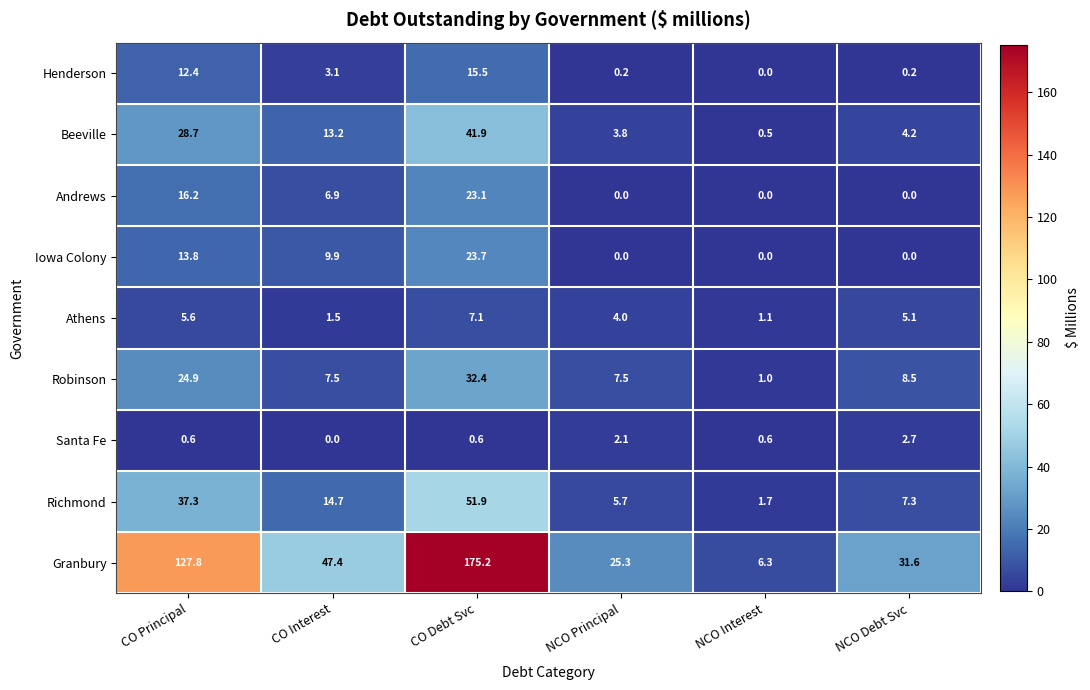

Count the number of data series in this chart.

9